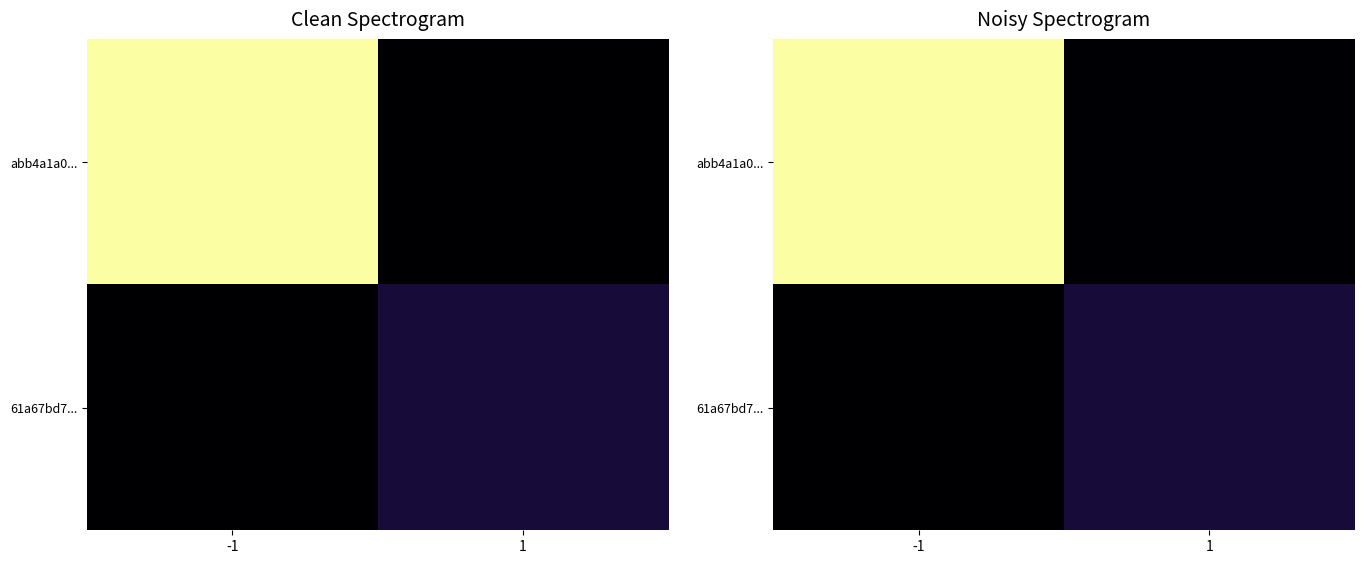

At which label does abb4a1a0... first exceed 179?

-1